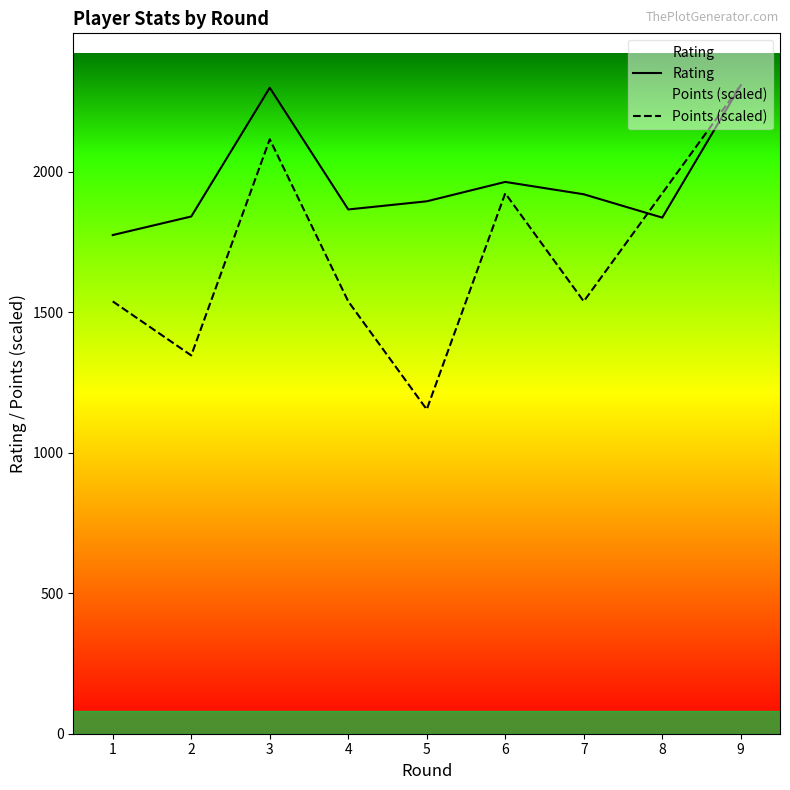

What is the total value across all series at 6?

3885.5